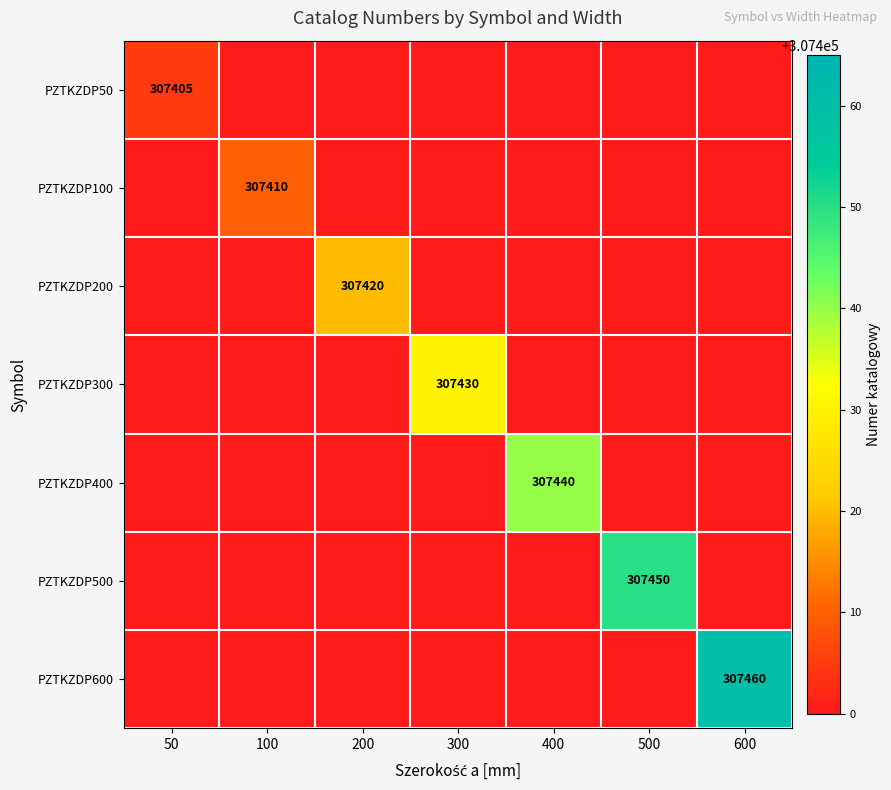

How many distinct data groups are displayed?

7